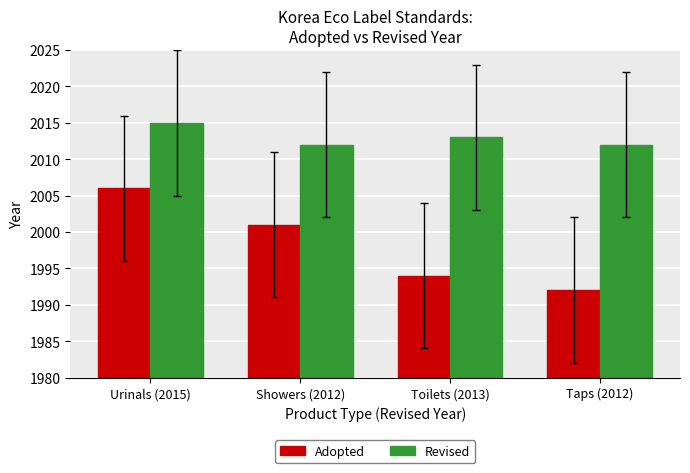

The value of Adopted at Showers (2012) is 2001. True or false?

True